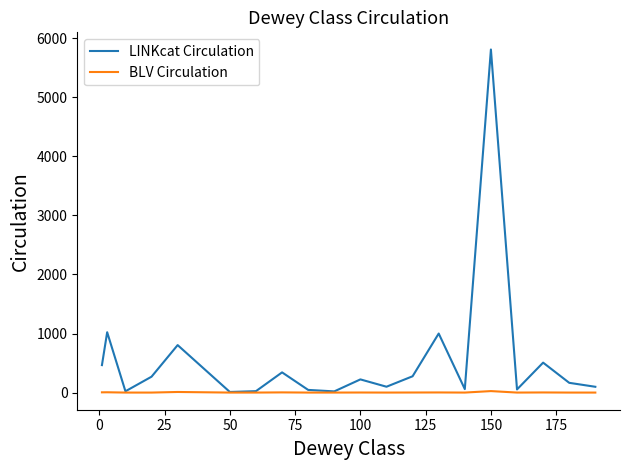

Which series has the largest total across all categories?

LINKcat Circulation